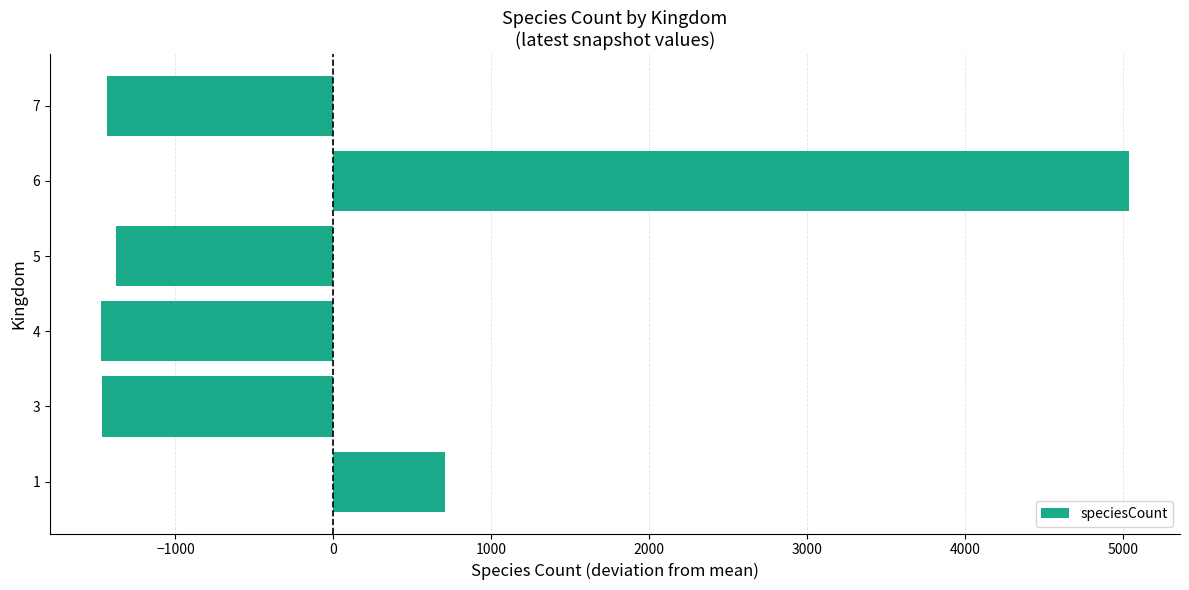

What is the difference between the maximum and minimum values?

6507.0